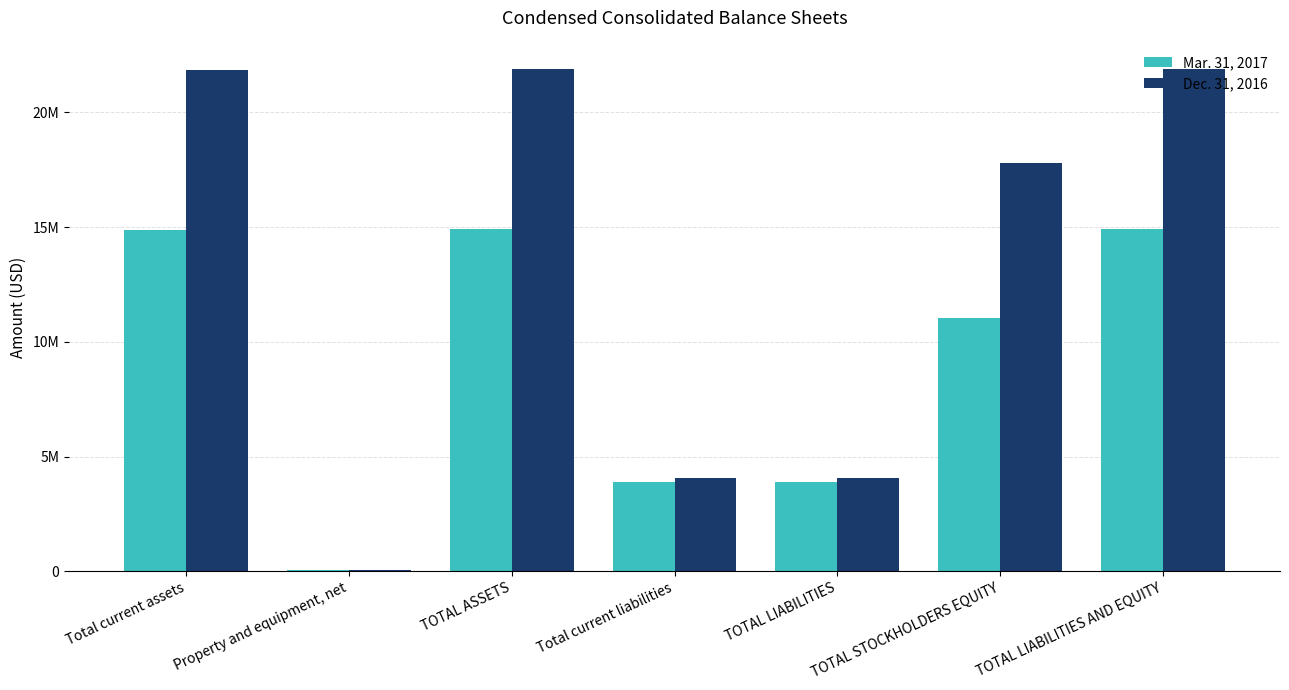

Where does the Dec. 31, 2016 series first go above 17814526?

Total current assets